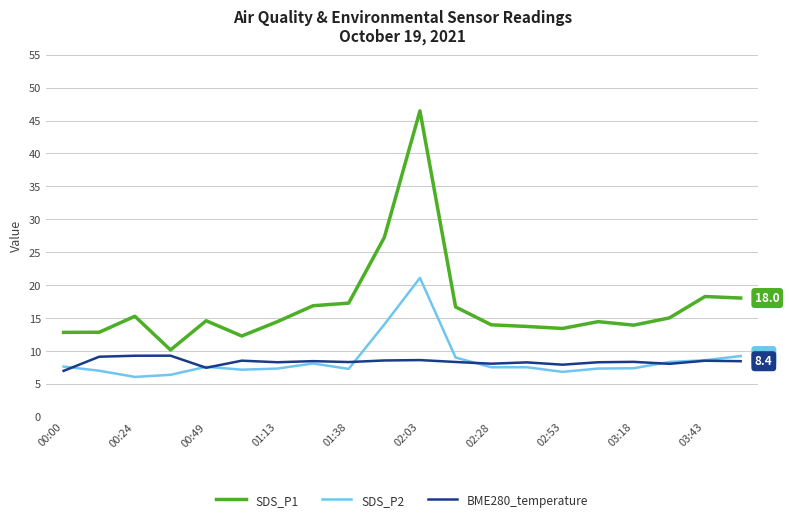

True or false: SDS_P1 and SDS_P2 intersect in this chart.

False